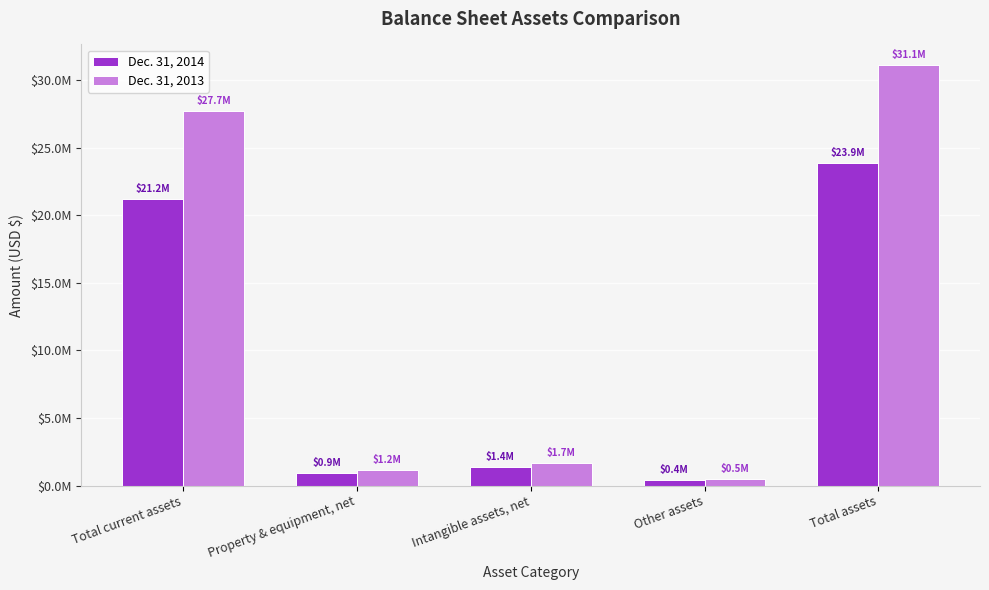

Reading left to right, what are all the values shown in this chart?

Dec. 31, 2014: Total current assets=21217540	Property & equipment, net=894728	Intangible assets, net=1379653	Other assets=388850	Total assets=23880771
Dec. 31, 2013: Total current assets=27692277	Property & equipment, net=1184589	Intangible assets, net=1679486	Other assets=499613	Total assets=31076396